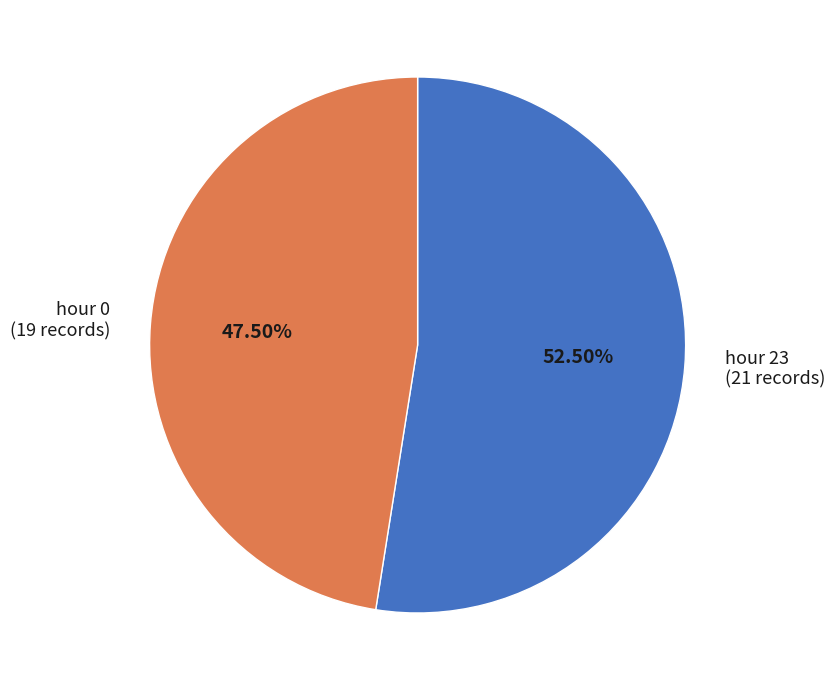

Does hour 0 represent more than half of the total?

No